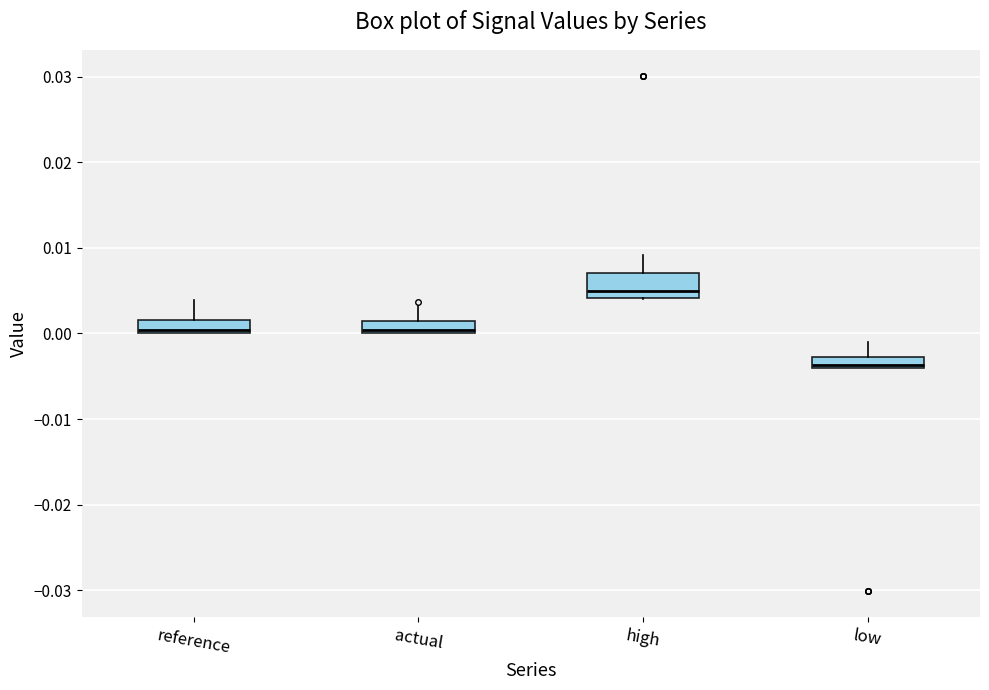

Which box's median line is the lowest?

low